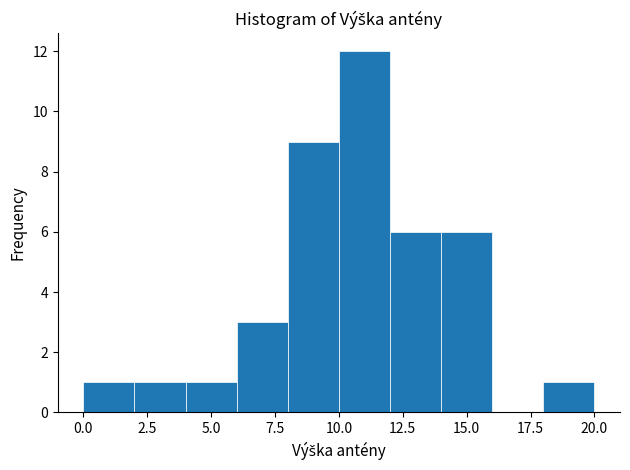

Over which range of the x-axis is the bar tallest?

10 to 12